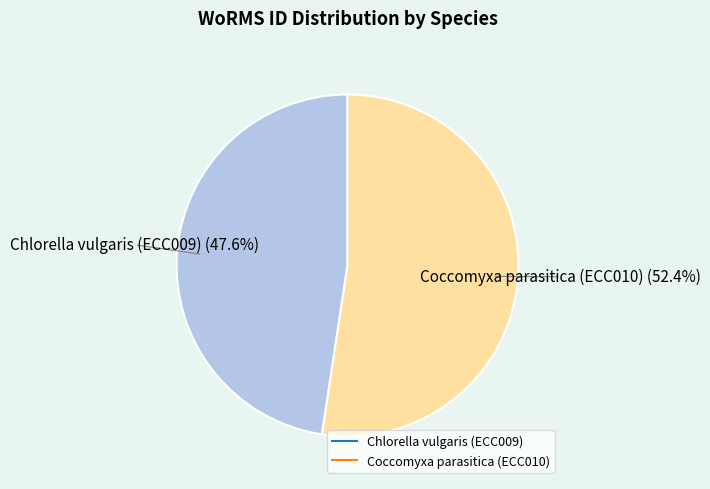

To the nearest percent, what is the combined percentage of Chlorella vulgaris (ECC009) and Coccomyxa parasitica (ECC010)?

100%